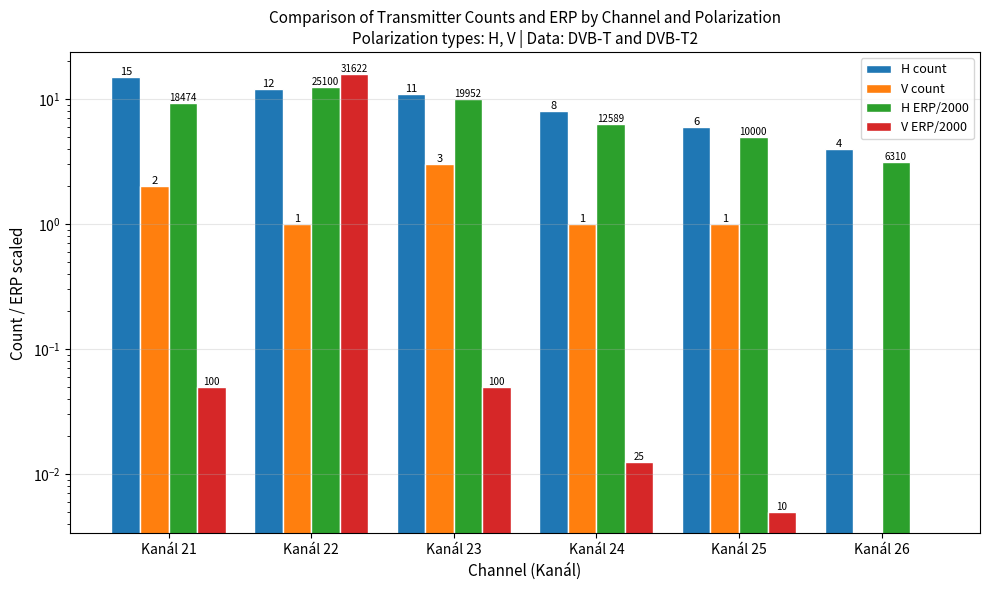

Reading left to right, transcribe all the data shown in this chart.

H count: Kanál 21=15.0	Kanál 22=12.0	Kanál 23=11.0	Kanál 24=8.0	Kanál 25=6.0	Kanál 26=4.0
V count: Kanál 21=2.0	Kanál 22=1.0	Kanál 23=3.0	Kanál 24=1.0	Kanál 25=1.0	Kanál 26=0.0
H ERP/2000: Kanál 21=9.2	Kanál 22=12.6	Kanál 23=10.0	Kanál 24=6.3	Kanál 25=5.0	Kanál 26=3.2
V ERP/2000: Kanál 21=0.1	Kanál 22=15.8	Kanál 23=0.1	Kanál 24=0.0	Kanál 25=0.0	Kanál 26=0.0